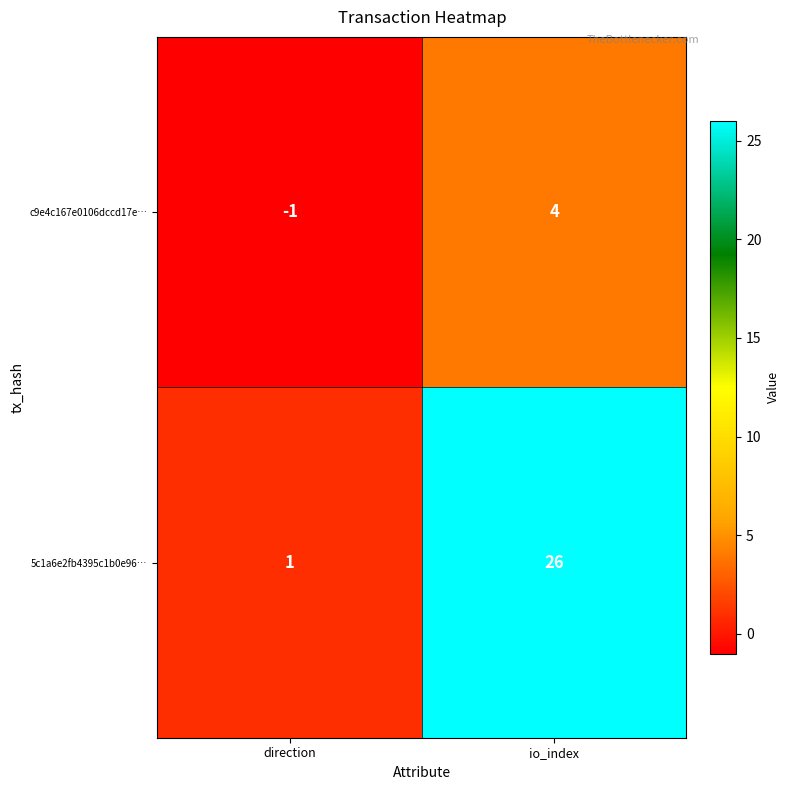

Is it true that c9e4c167e0106dccd17e… equals -1 at direction?

True